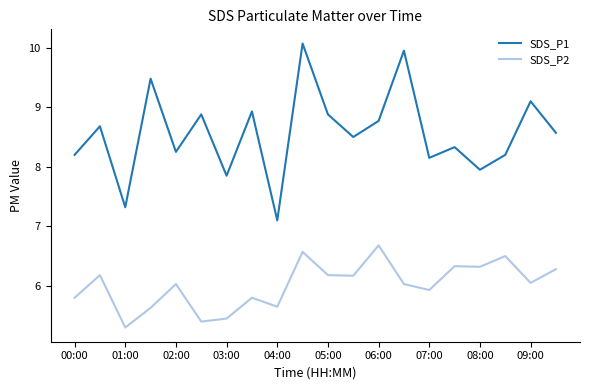

List the series in order of their peak value, highest first.

SDS_P1, SDS_P2